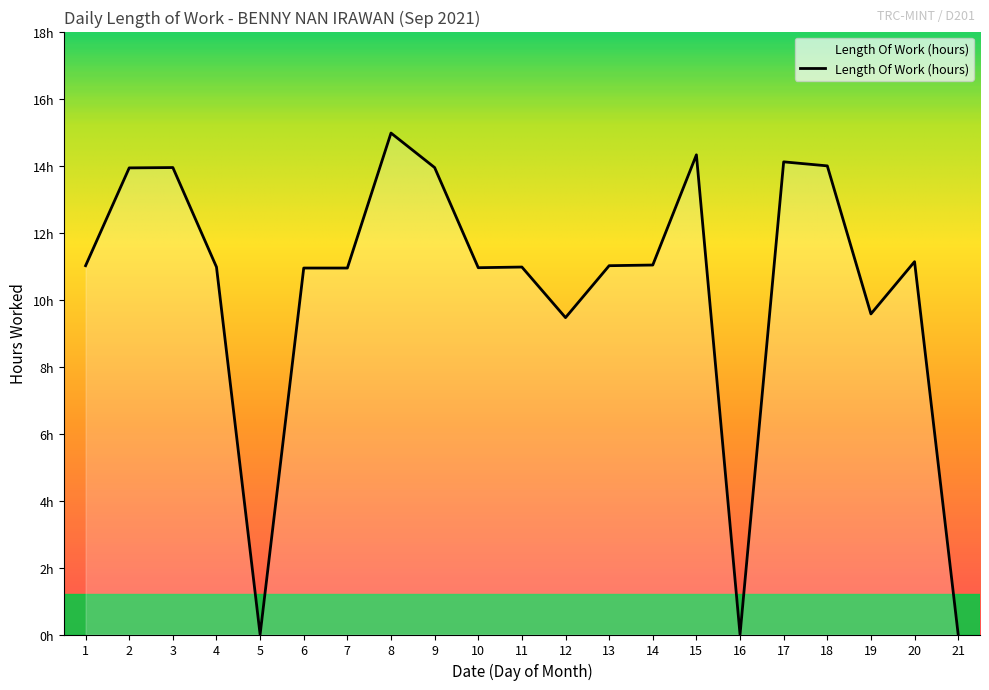

The value at 13 is 19.6. True or false?

False